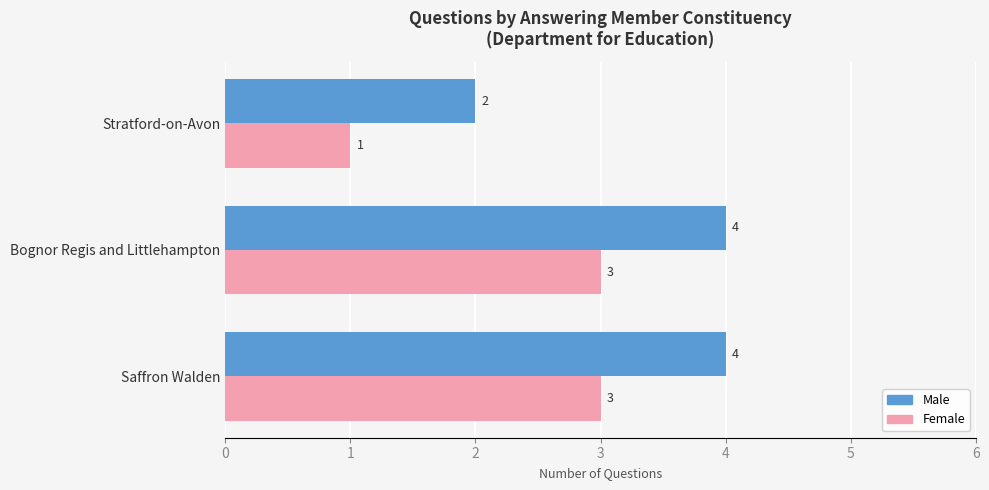

What is the total value across all series at Stratford-on-Avon?

3